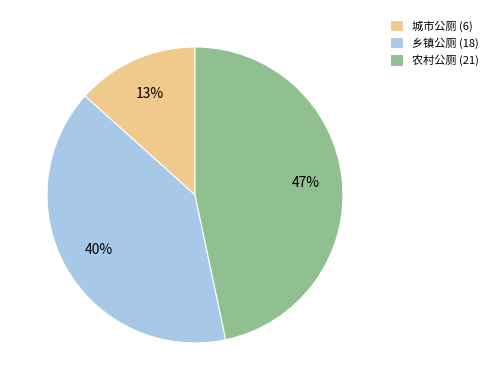

To the nearest percent, what is the average slice percentage?

33%